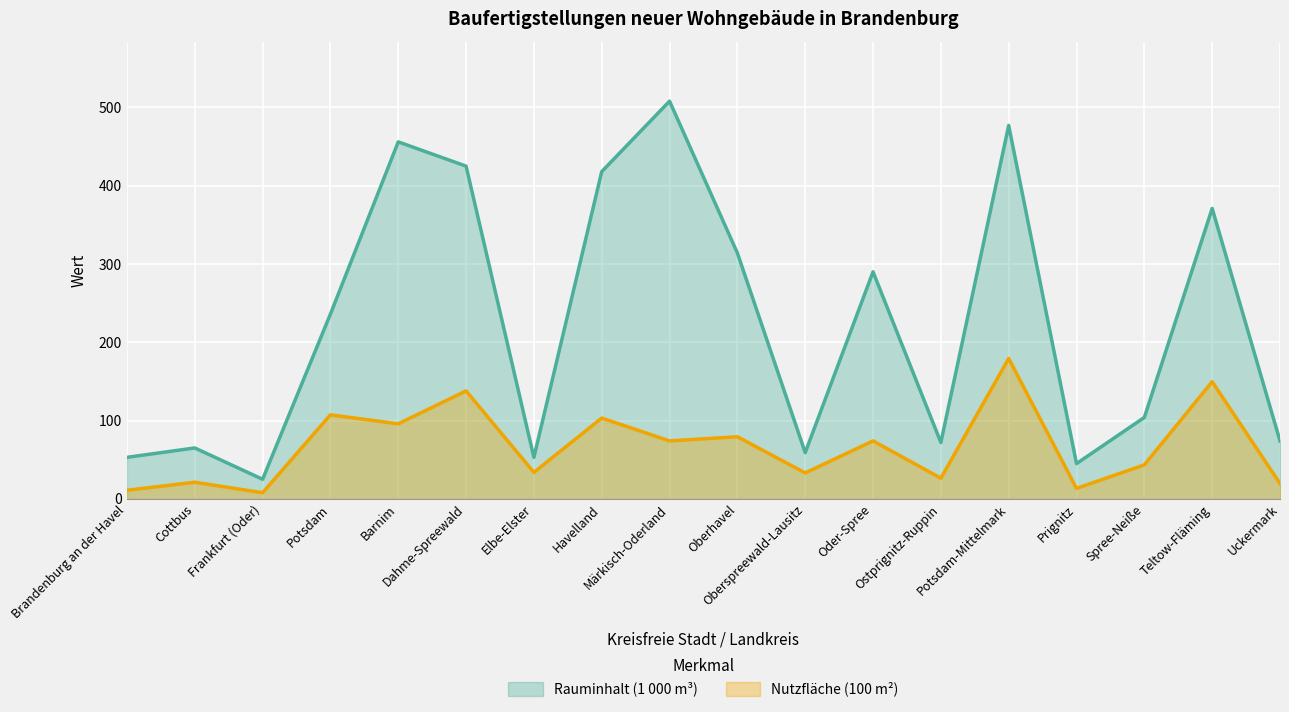

Where does the Rauminhalt (1 000 m³) series first go above 236?

Barnim